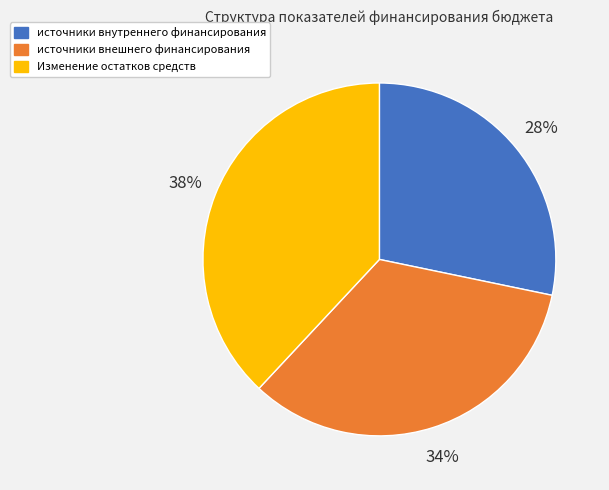

Is it true that Изменение остатков средств is 38% of the pie?

True